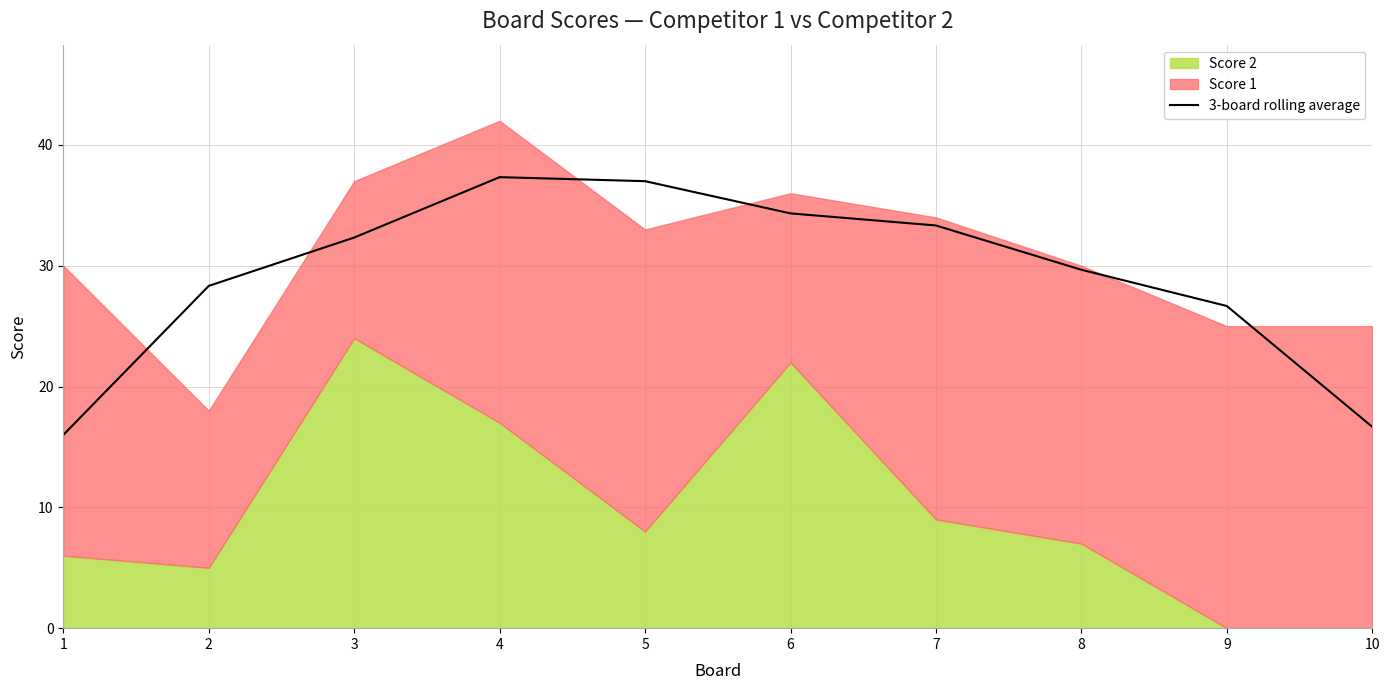

What is the value of the 10th point from the left?

16.7